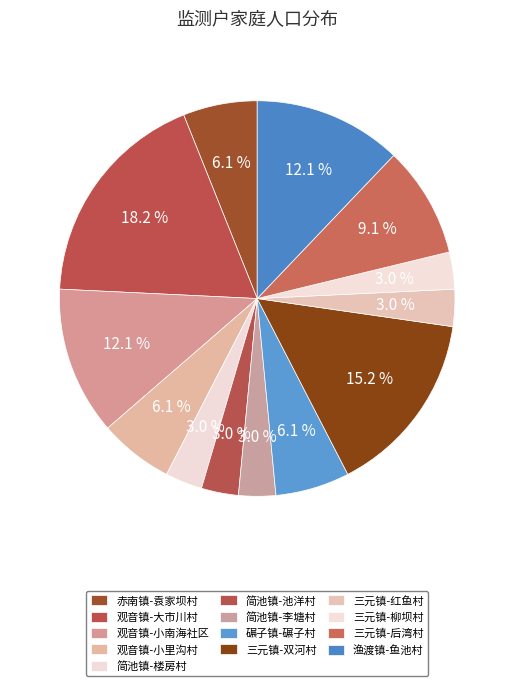

Which slice is the largest?

观音镇-大市川村